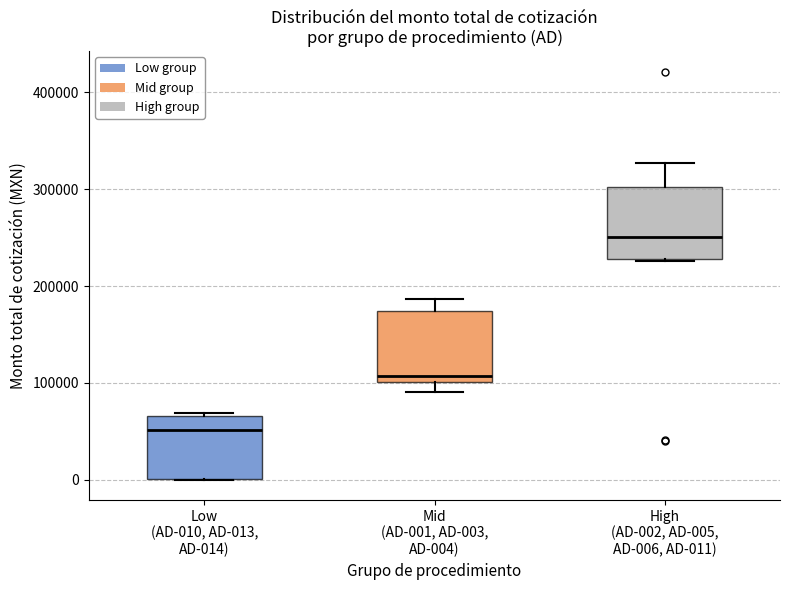

Where does the upper whisker of the box for Mid (AD-001, AD-003, AD-004) end on the y-axis? The values are not printed on the chart, so give them approximately, as read against the axis.

190000